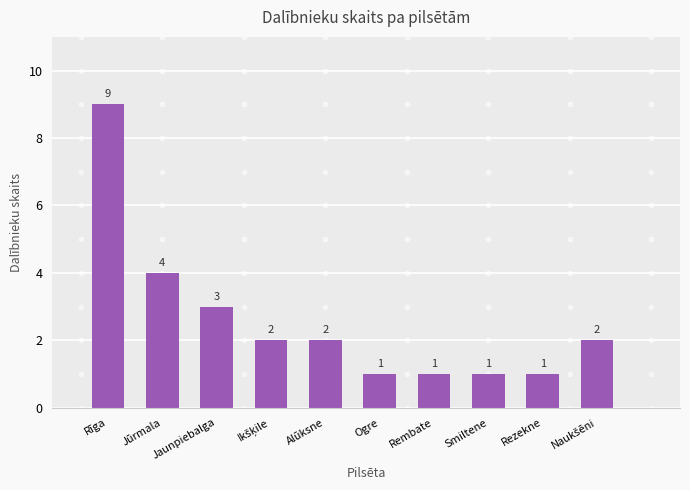

What is the label of the 8th bar from the left?

Smiltene